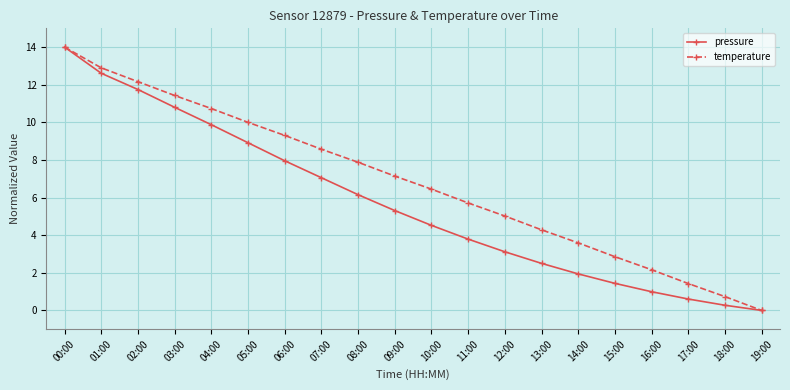

The value of temperature at 04:00 is 10.7. True or false?

True